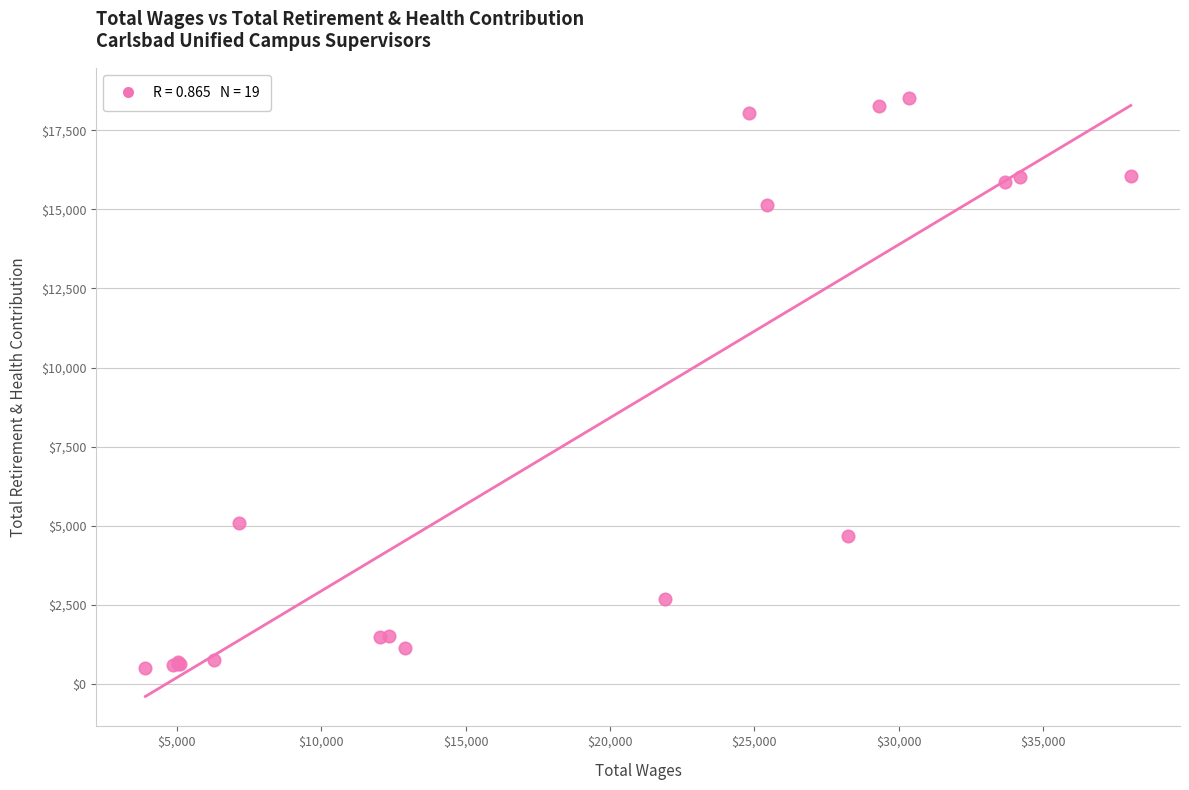

What Y value in the scatter plot is closest to 9510?

5092.9